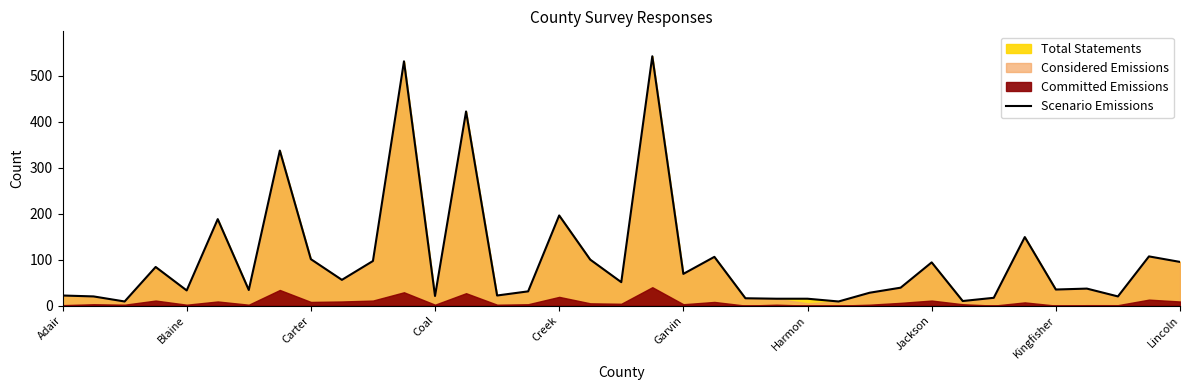

What is the value of the 26th point from the left?

9